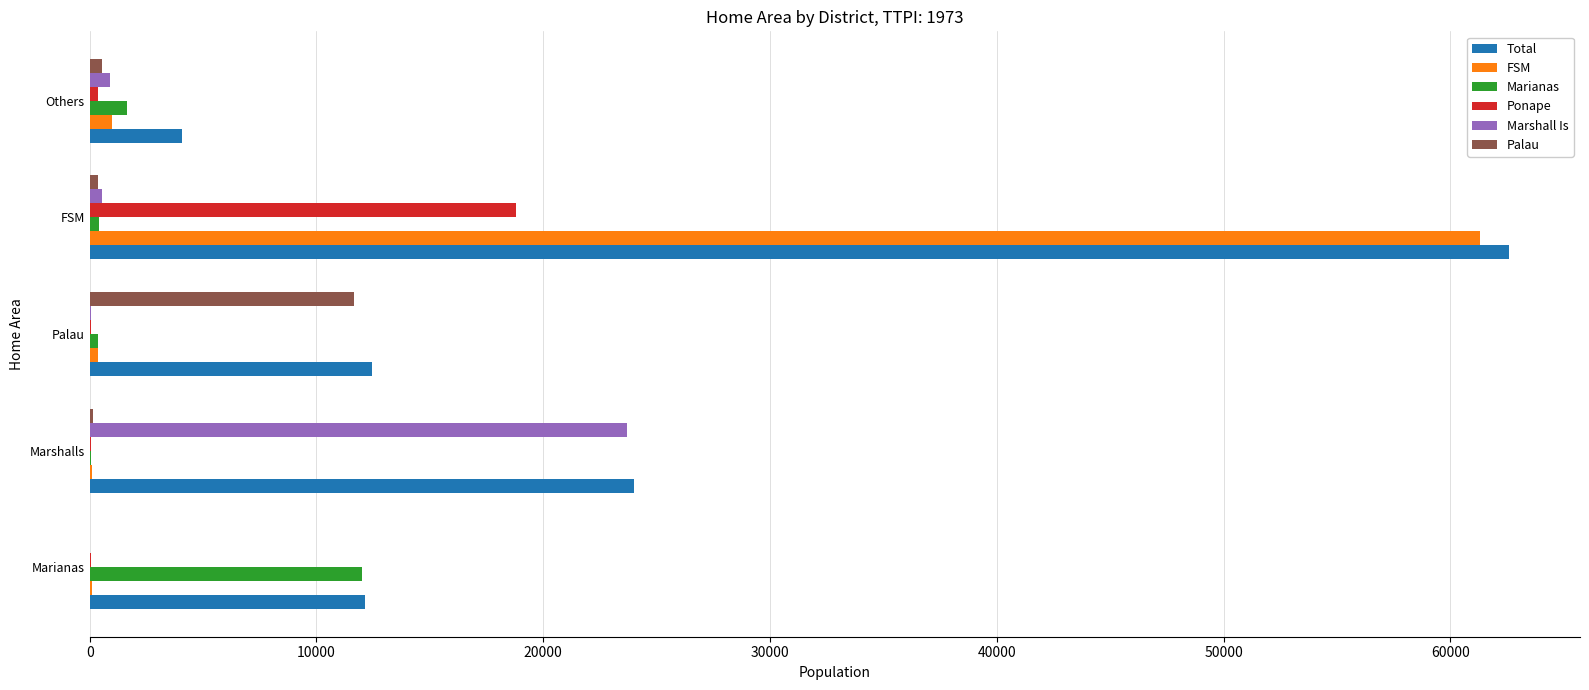

At which label is Total closest to 33335?

Marshalls